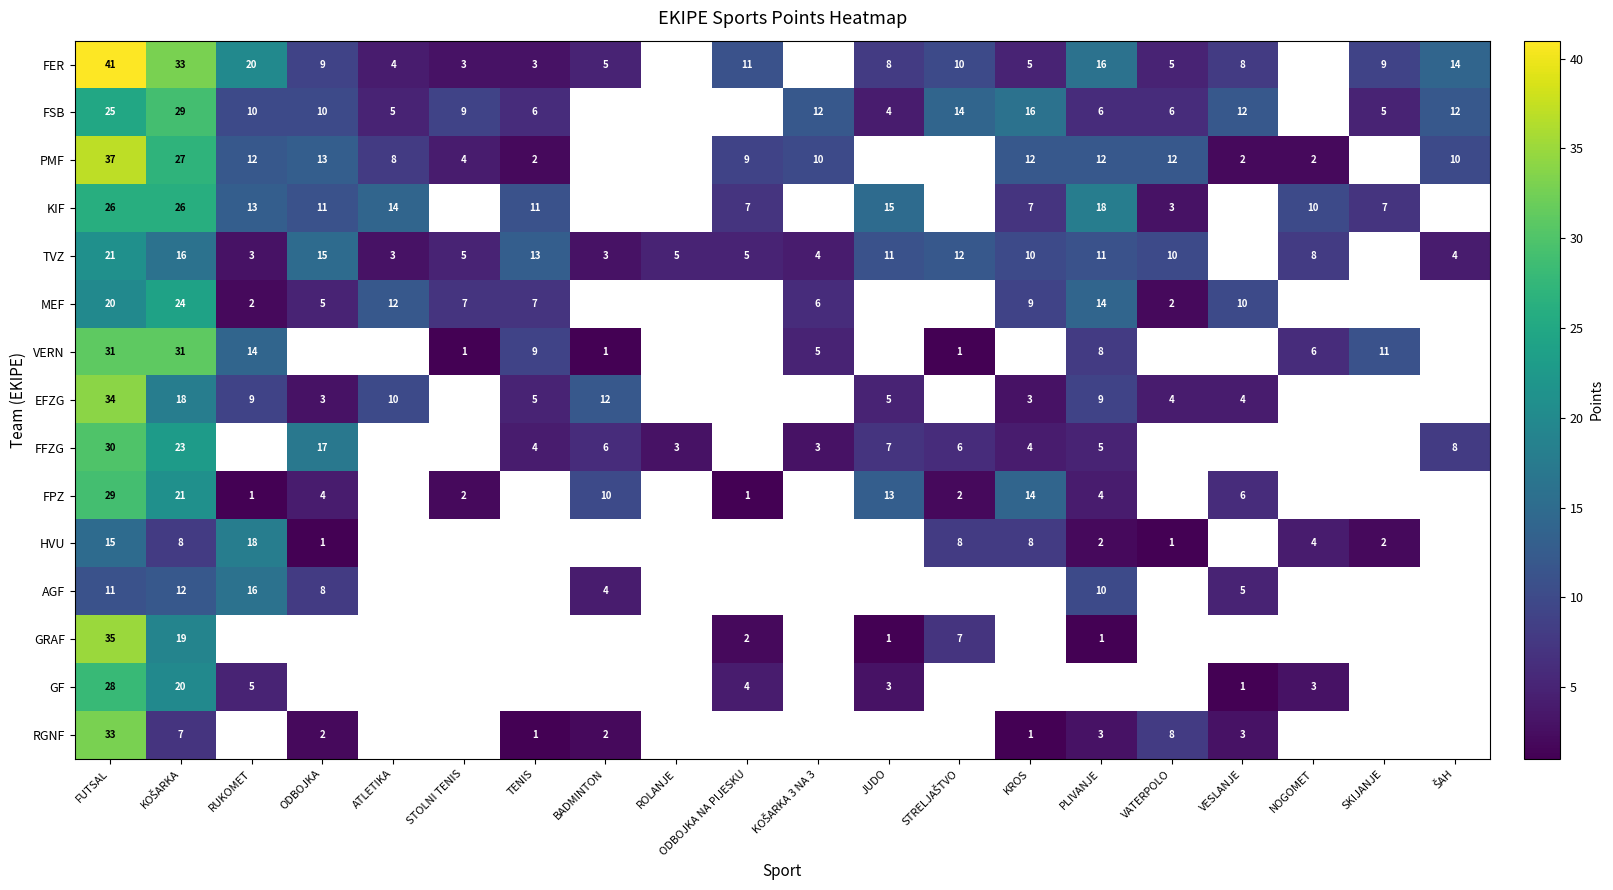

At which category is the sum across all series the highest?

FUTSAL